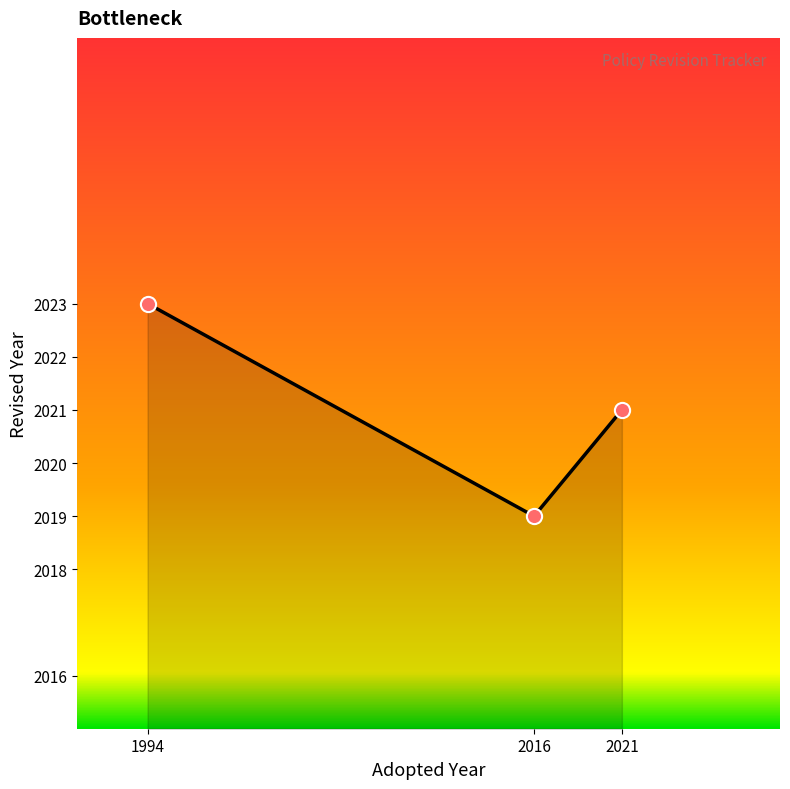

What is the change in value from 1994 to 2016?

-4